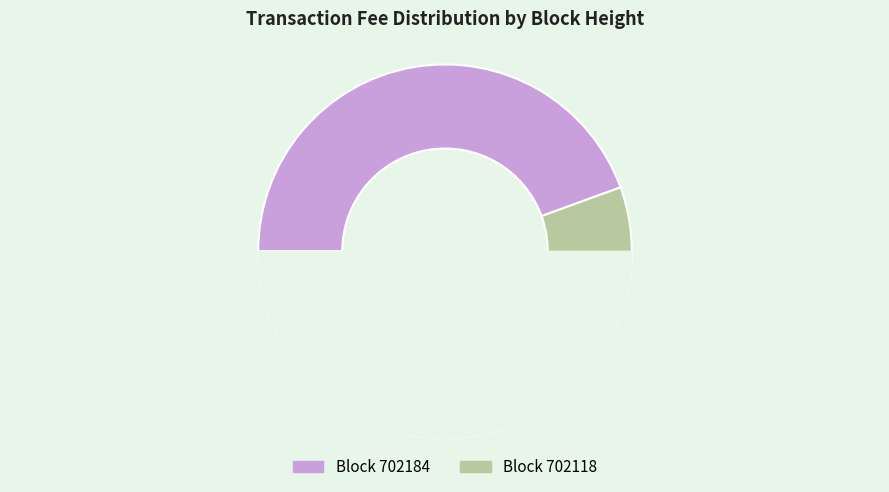

Is it true that 702184 is 51% of the pie?

False